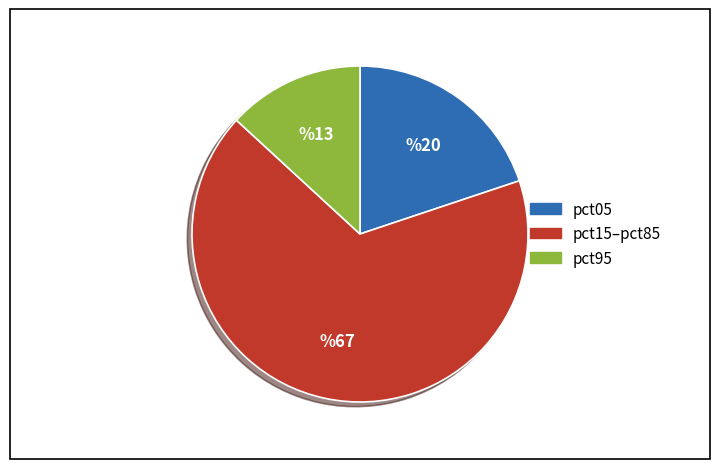

Is there a majority slice in this chart?

Yes